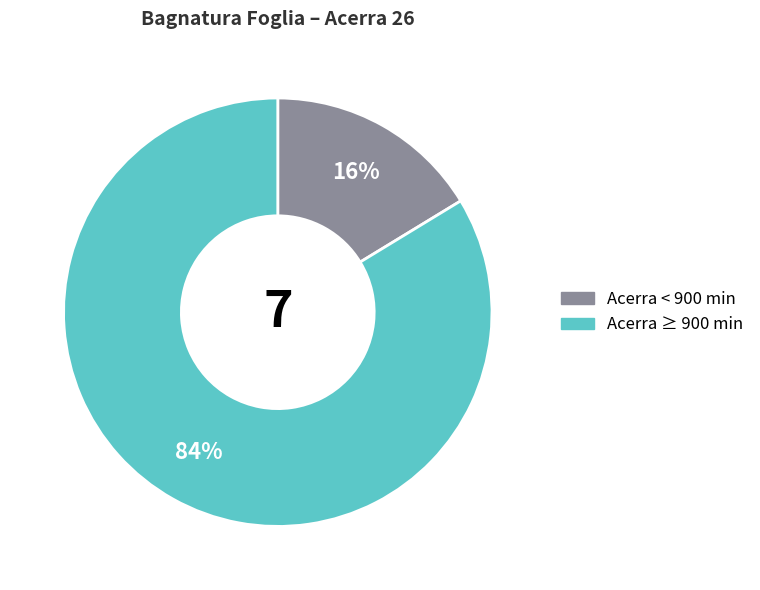

To the nearest percent, what is the average slice percentage?

50%